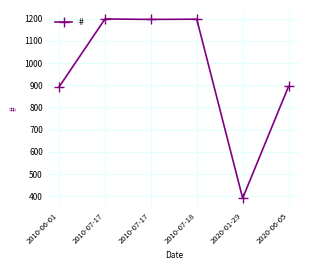

How many data points are less than 1197?

3